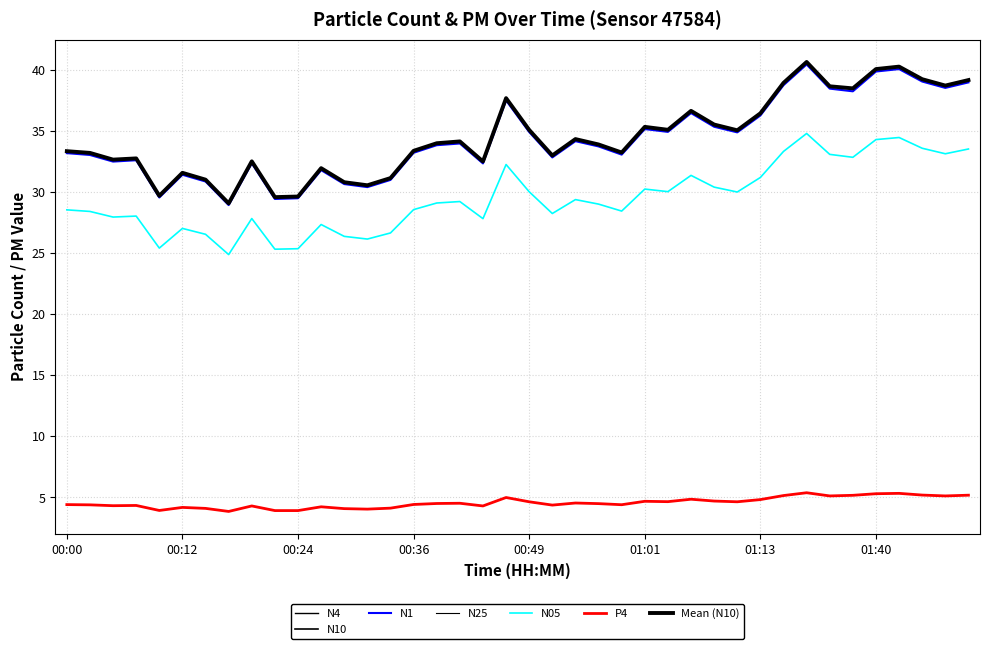

How many interior local valleys does the P4 series have?

11